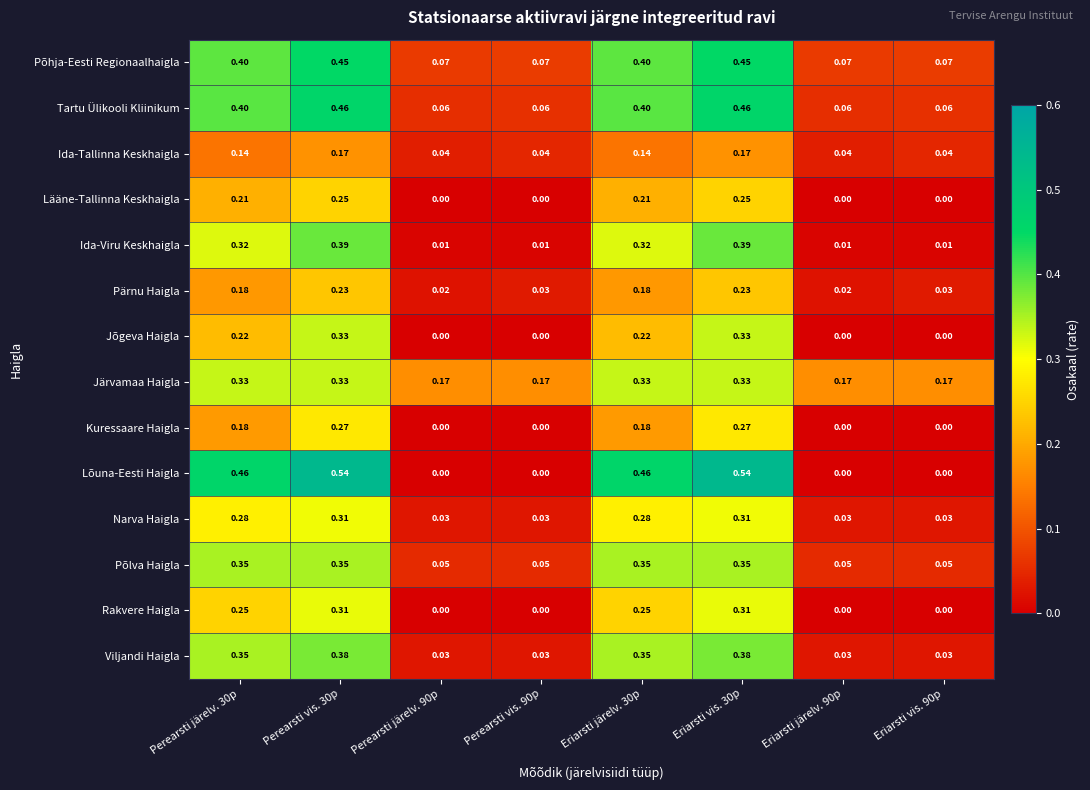

Which series has the largest range (max minus min)?

Lõuna-Eesti Haigla